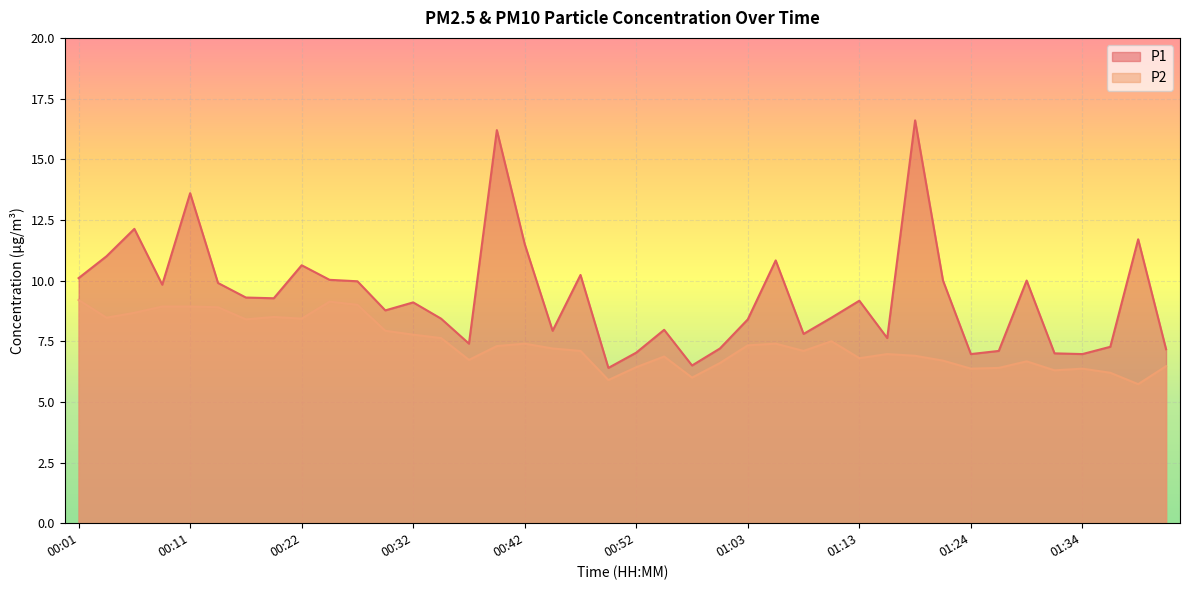

What are all the series names shown in the legend?

P1, P2